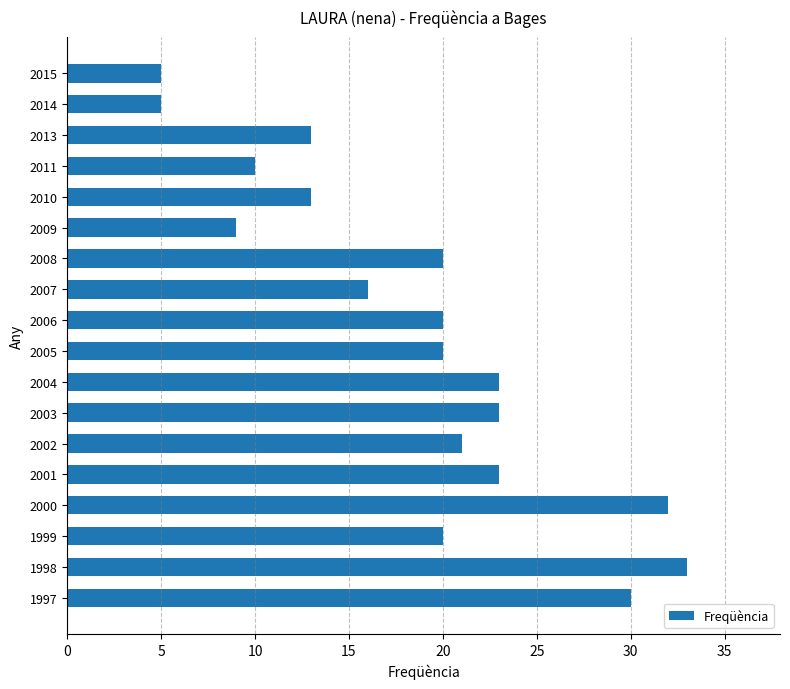

At which category does the chart reach its peak across all series?

1998